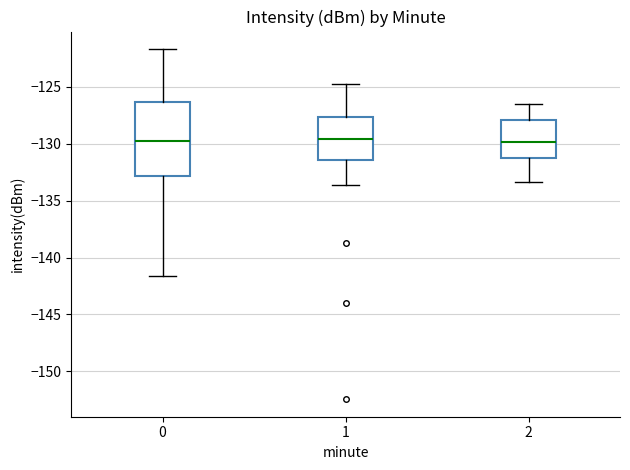

Where does the lower whisker of the box at x = 2 end on the y-axis? The values are not printed on the chart, so give them approximately, as read against the axis.

-133.5